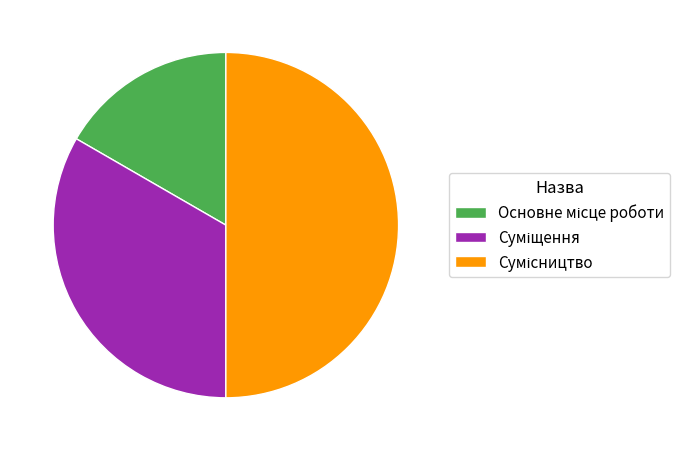

Combined, what portion of the pie is Суміщення and Сумісництво?

83.3%